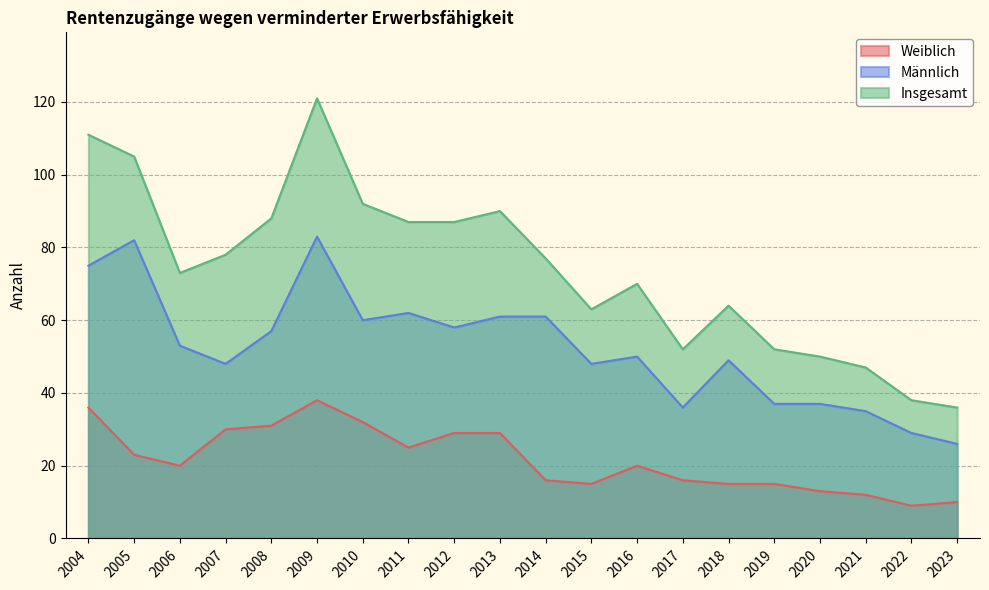

How many values in the Männlich series exceed 53?

9